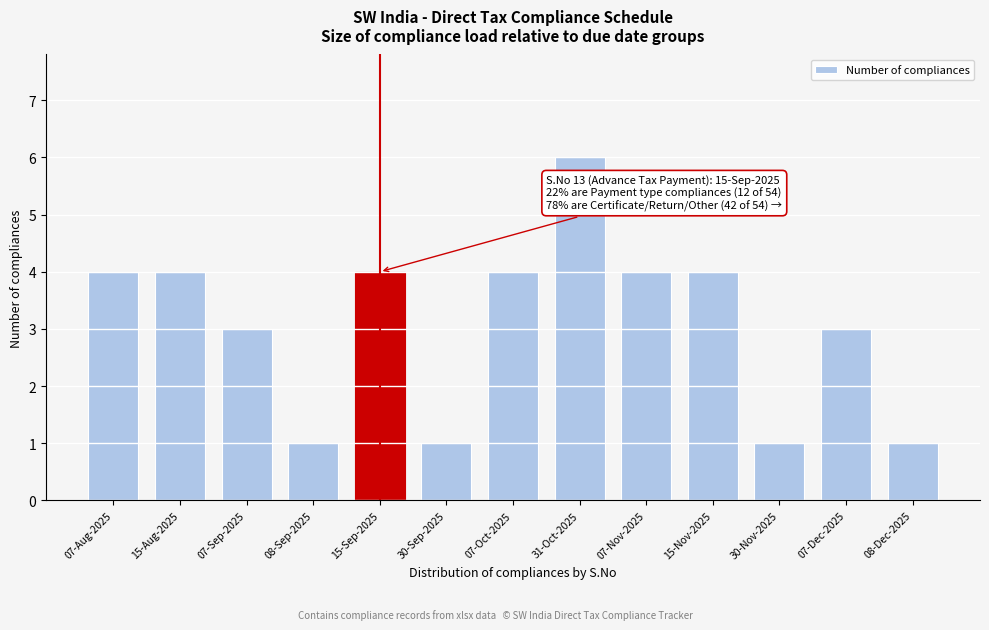

Reading left to right, list all the values displayed in this chart.

4	4	3	1	4	1	4	6	4	4	1	3	1